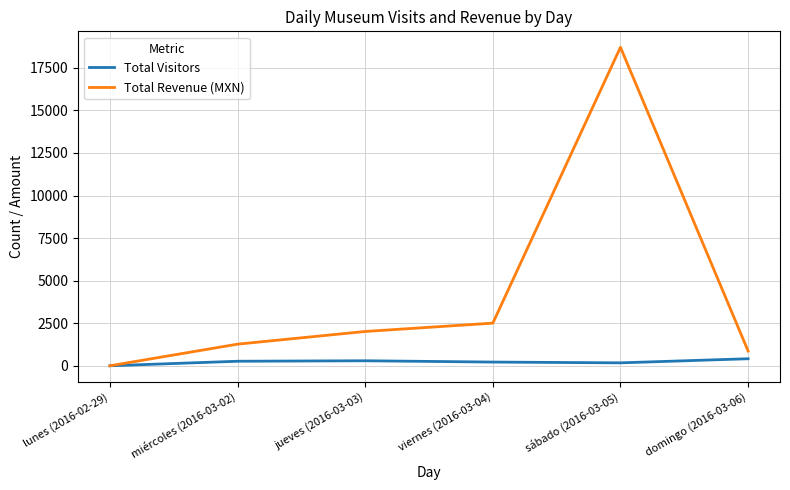

What is the maximum value shown in the chart?

18710